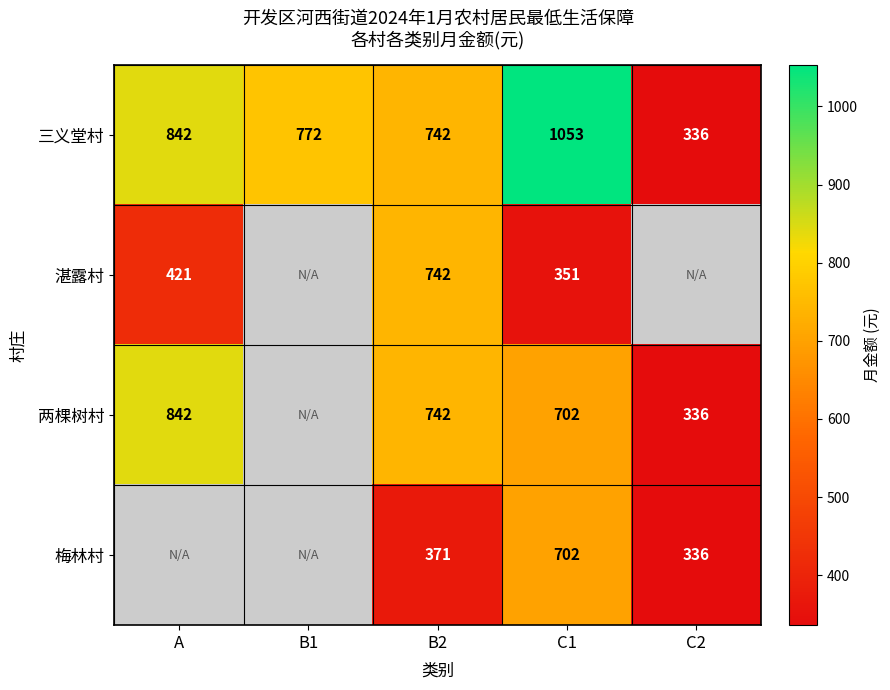

What is the approximate value of 三义堂村 at B1, to the nearest 50?

750